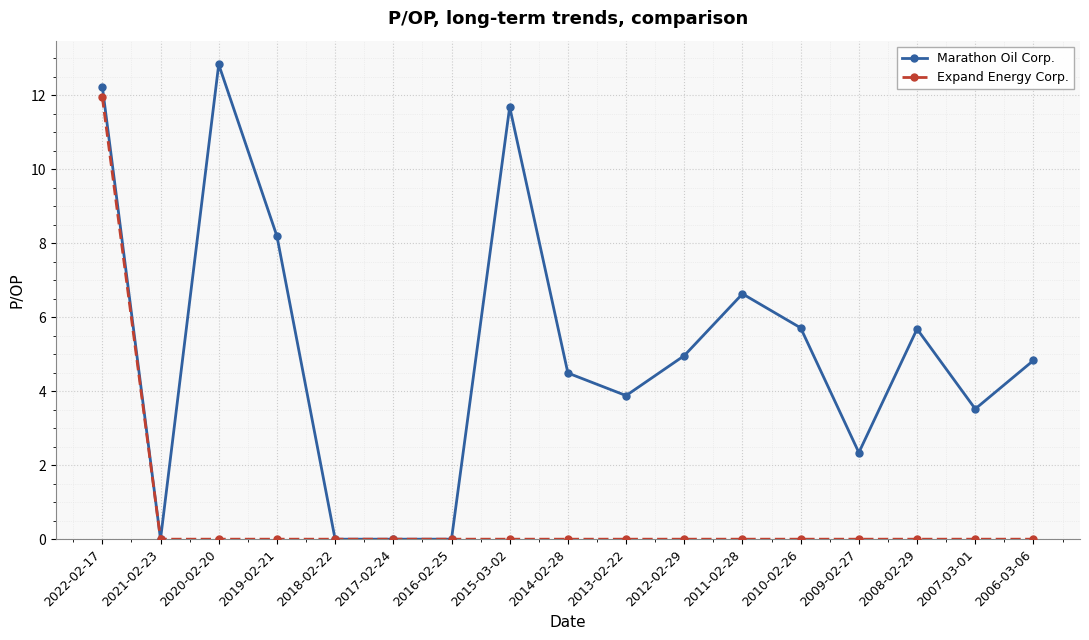

How many data points in Marathon Oil Corp. are less than 4?

7